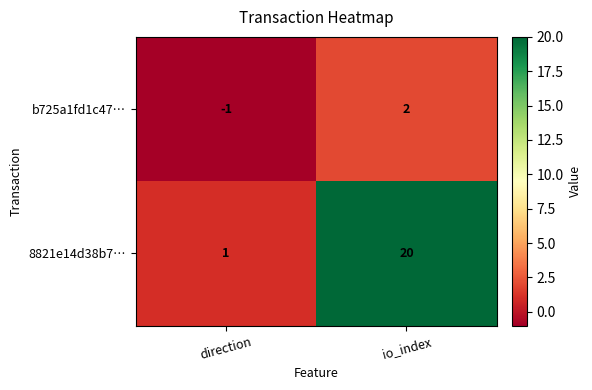

At io_index, list the series in order from largest to smallest.

8821e14d38b7…, b725a1fd1c47…